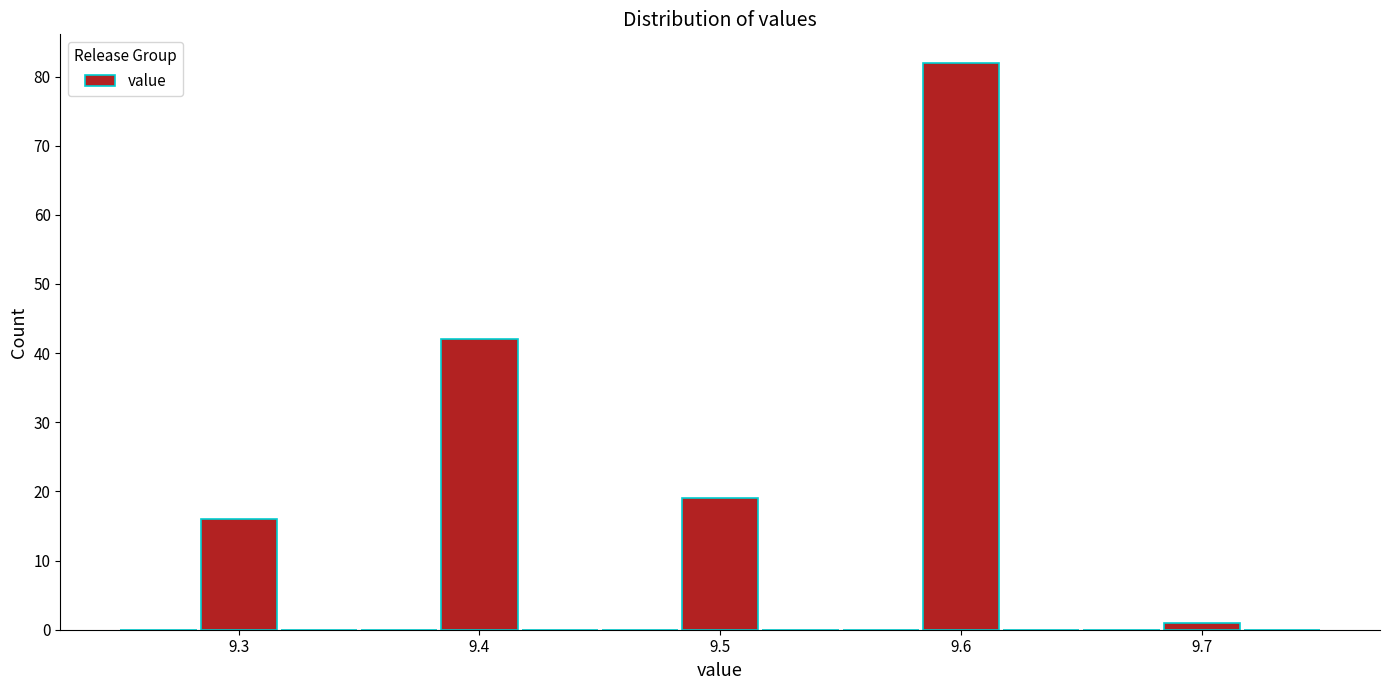

Read against the x-axis, roughly where is the centre of the tallest bar?

9.60